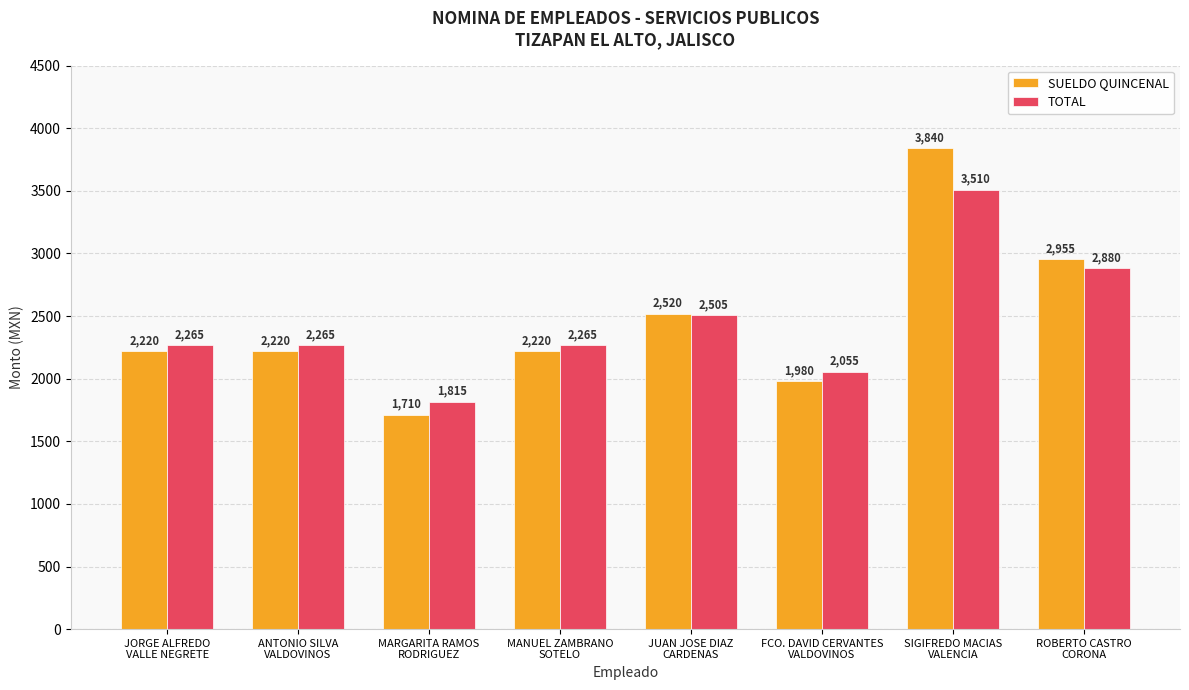

The TOTAL series shows 1061 at ANTONIO SILVA
VALDOVINOS. True or false?

False